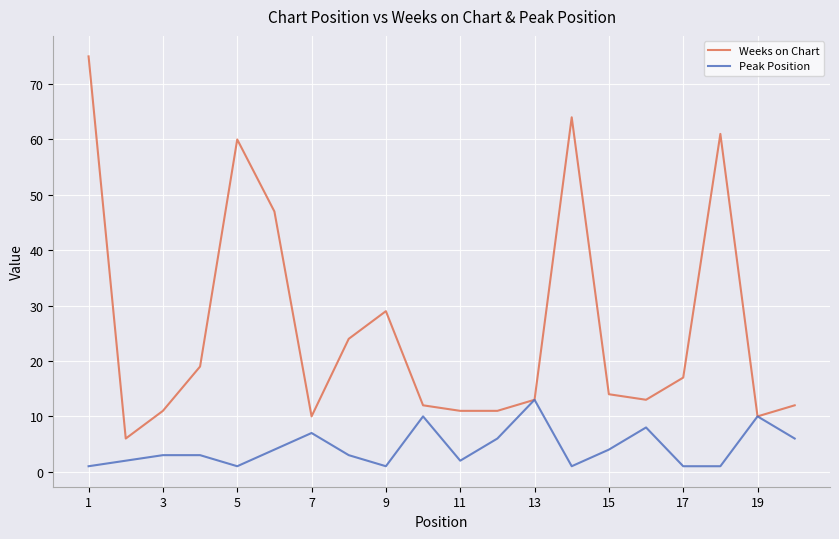

What is the difference between the maximum and minimum values in the Weeks on Chart series?

69